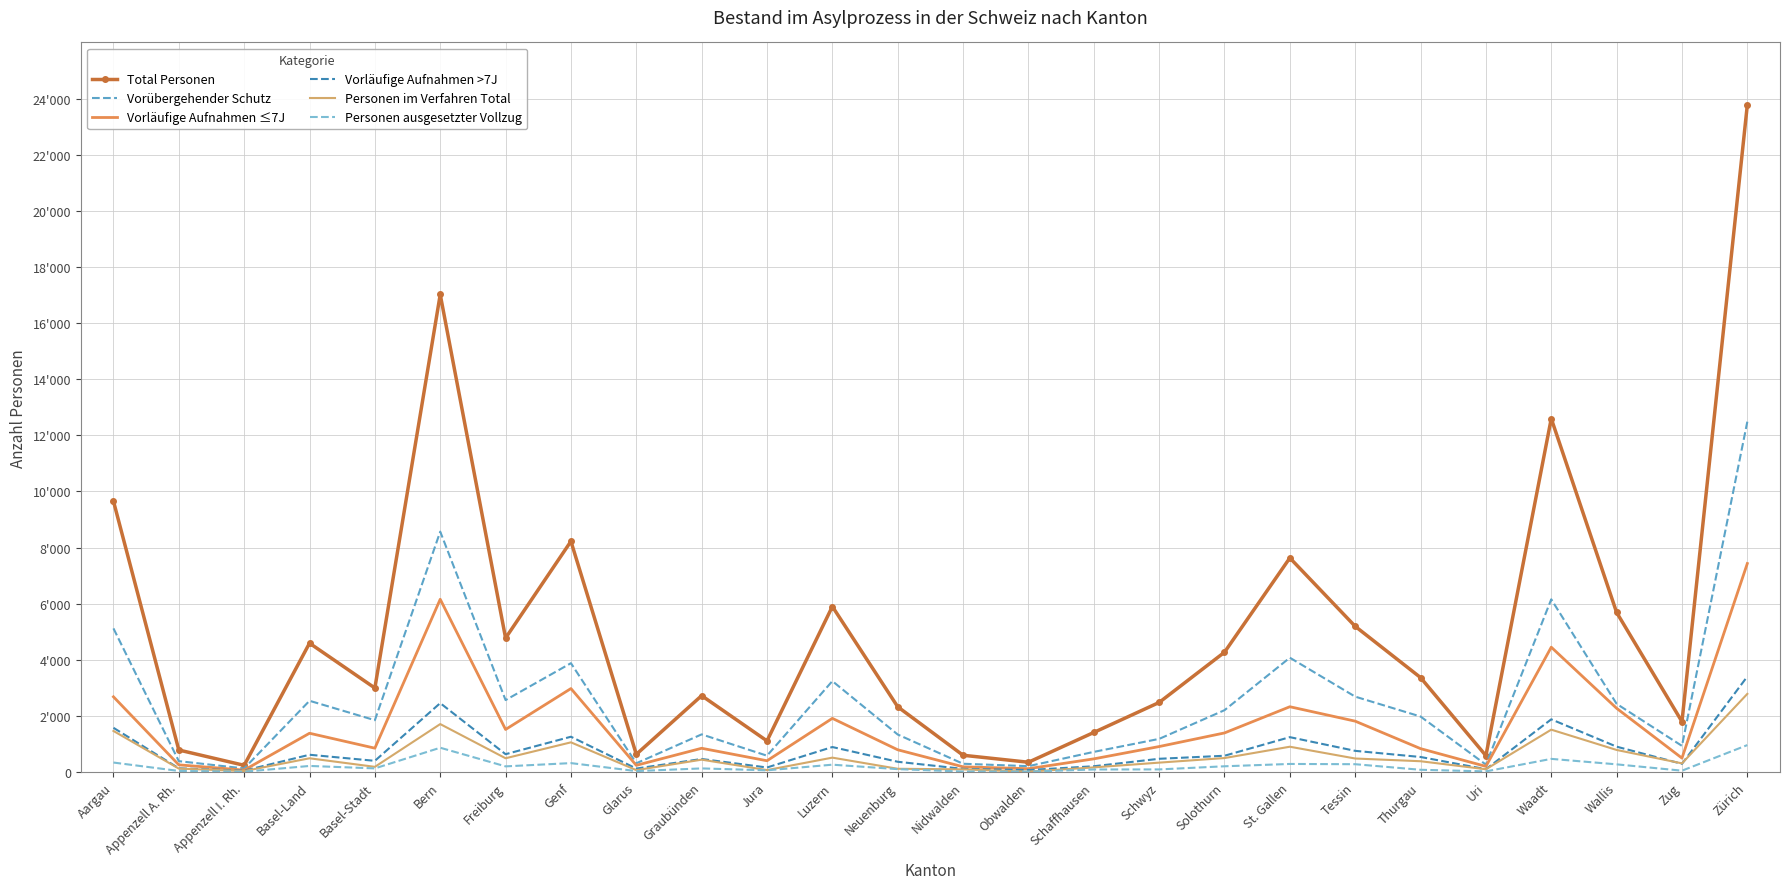

Where is Total Personen nearest to the value 12005?

Waadt